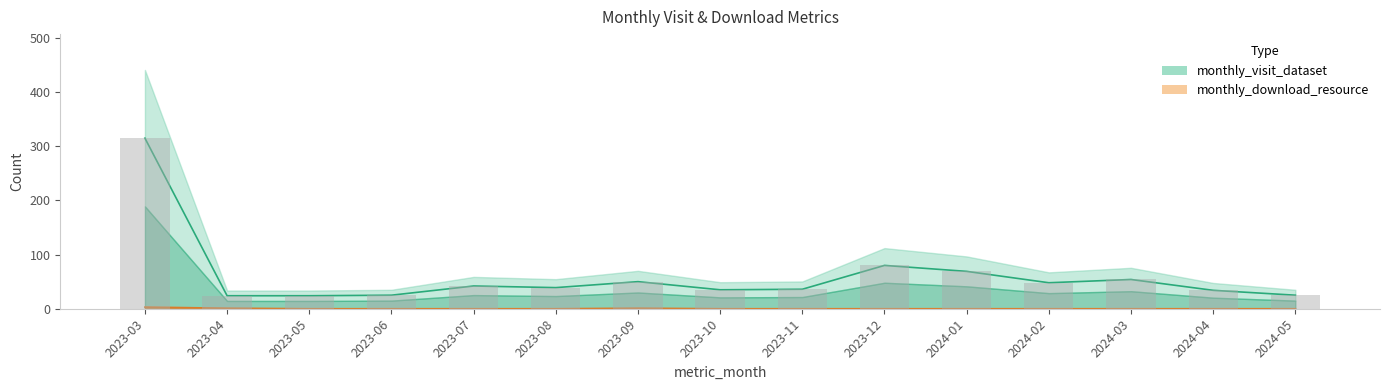

At how many categories does at least one series exceed 122?

1